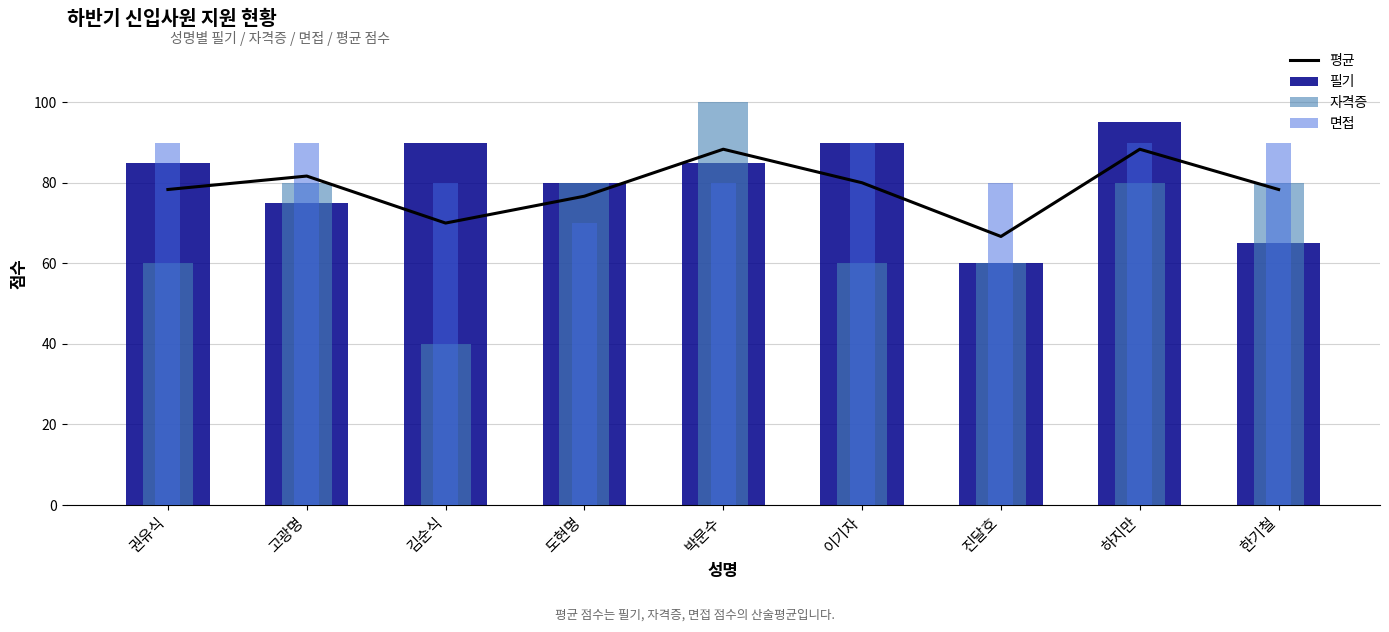

Are the bars horizontal?

No